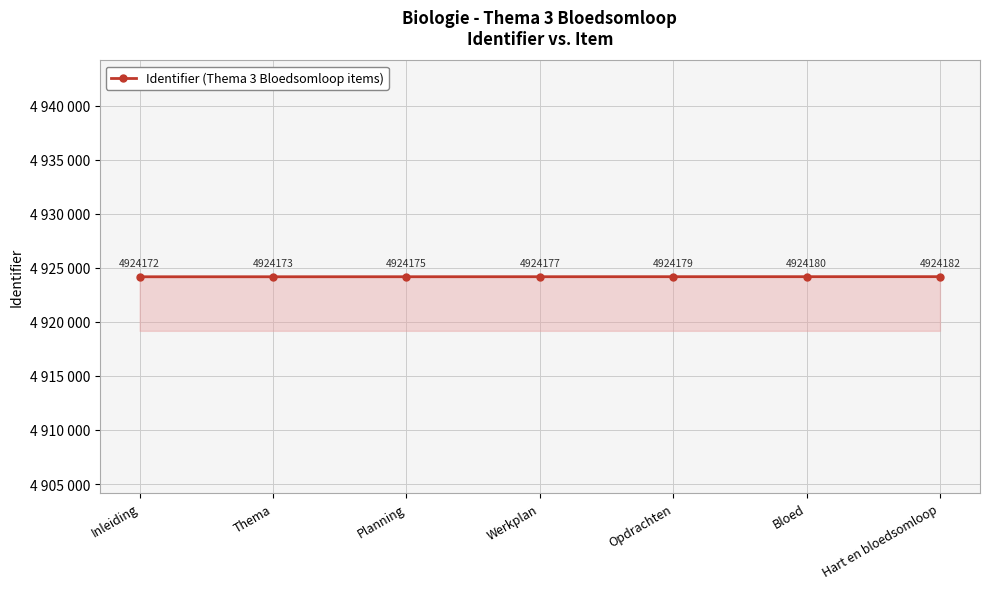

List the labels in order of value, smallest first.

Inleiding, Thema, Planning, Werkplan, Opdrachten, Bloed, Hart en bloedsomloop